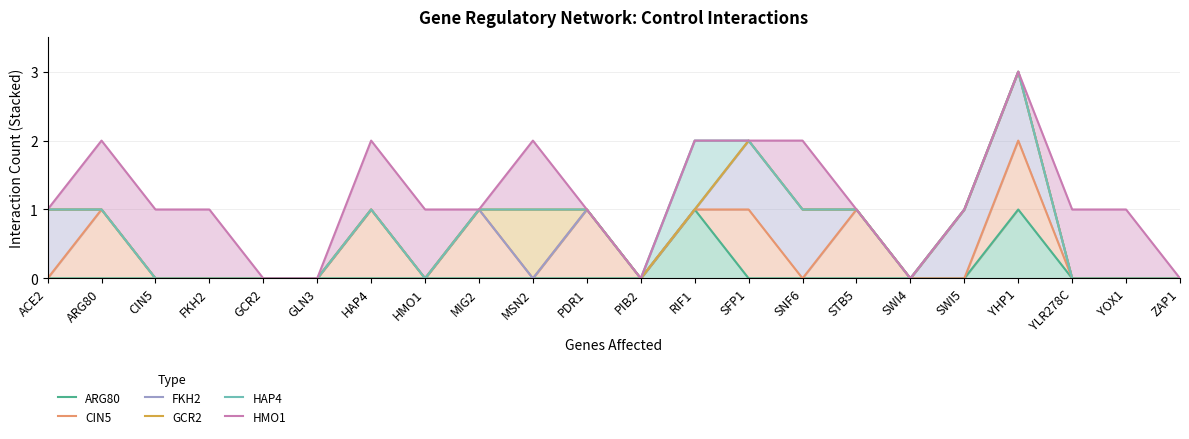

What is the value of the FKH2 point at the 16th from the left?

1